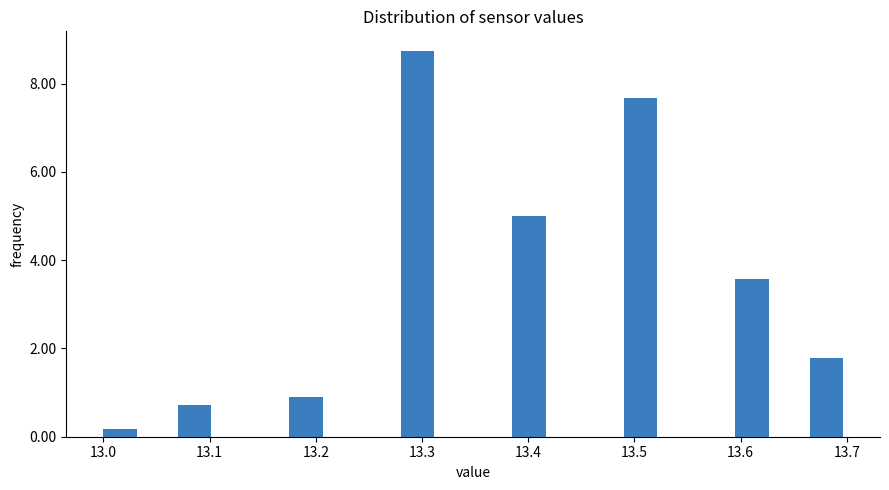

Read against the x-axis, roughly where is the centre of the tallest bar?

13.30